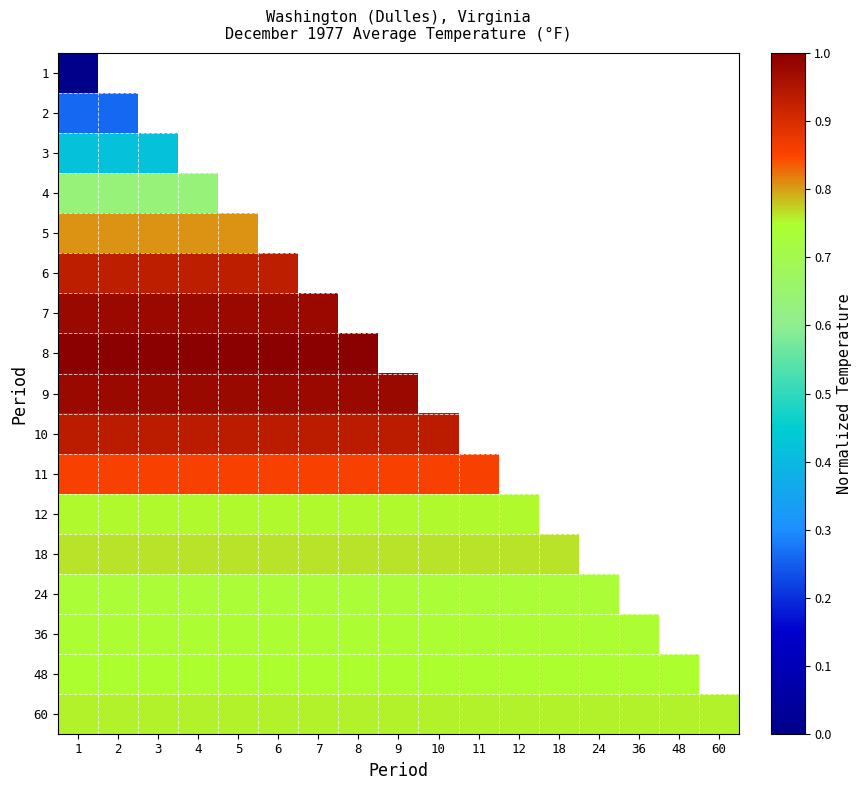

The value of 36 at 10 is 1.0. True or false?

False